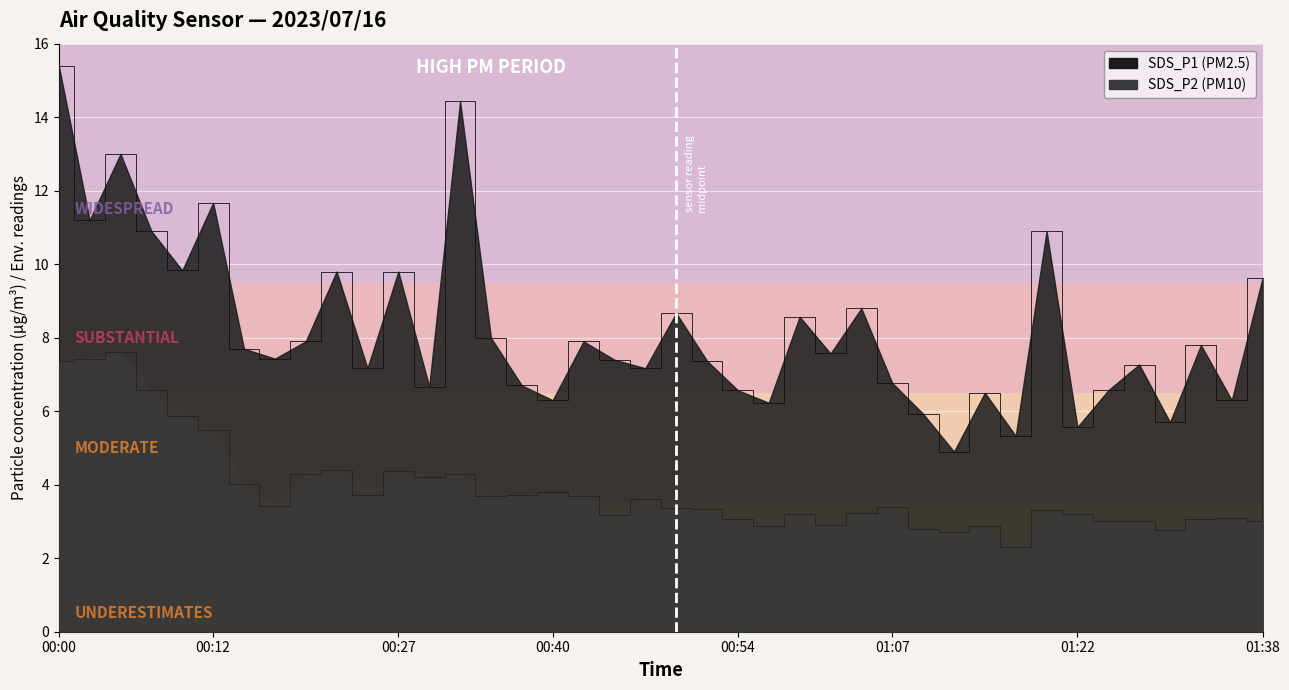

Reading right to left, transcribe all the data shown in this chart.

SDS_P1: 01:38=9.6	01:35=6.3	01:33=7.8	01:30=5.7	01:28=7.3	01:25=6.6	01:22=5.6	01:19=10.9	01:17=5.3	01:14=6.5	01:12=4.9	01:09=5.9	01:07=6.8	01:04=8.8	01:02=7.6	00:59=8.6	00:57=6.2	00:54=6.6	00:52=7.4	00:49=8.7	00:47=7.2	00:45=7.4	00:42=7.9	00:40=6.3	00:37=6.7	00:35=8.0	00:32=14.4	00:30=6.7	00:27=9.8	00:25=7.2	00:22=9.8	00:20=7.9	00:17=7.4	00:15=7.7	00:12=11.7	00:10=9.8	00:07=10.9	00:05=13.0	00:02=11.2	00:00=15.4
SDS_P2: 01:38=3.0	01:35=3.1	01:33=3.1	01:30=2.8	01:28=3.0	01:25=3.0	01:22=3.2	01:19=3.3	01:17=2.3	01:14=2.9	01:12=2.7	01:09=2.8	01:07=3.4	01:04=3.2	01:02=2.9	00:59=3.2	00:57=2.9	00:54=3.1	00:52=3.3	00:49=3.4	00:47=3.6	00:45=3.2	00:42=3.7	00:40=3.8	00:37=3.7	00:35=3.7	00:32=4.3	00:30=4.2	00:27=4.4	00:25=3.7	00:22=4.4	00:20=4.3	00:17=3.4	00:15=4.0	00:12=5.5	00:10=5.9	00:07=6.6	00:05=7.6	00:02=7.4	00:00=7.4